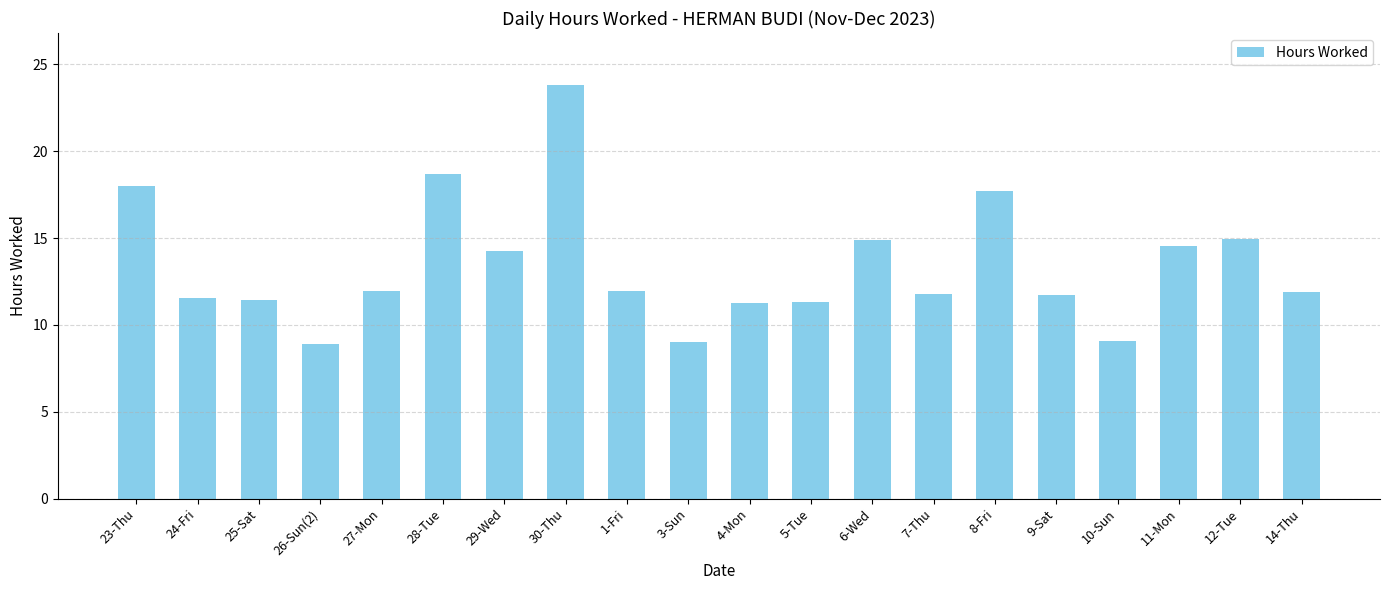

Approximately how many times larger is the value at 10-Sun compared to 6-Wed?

0.6